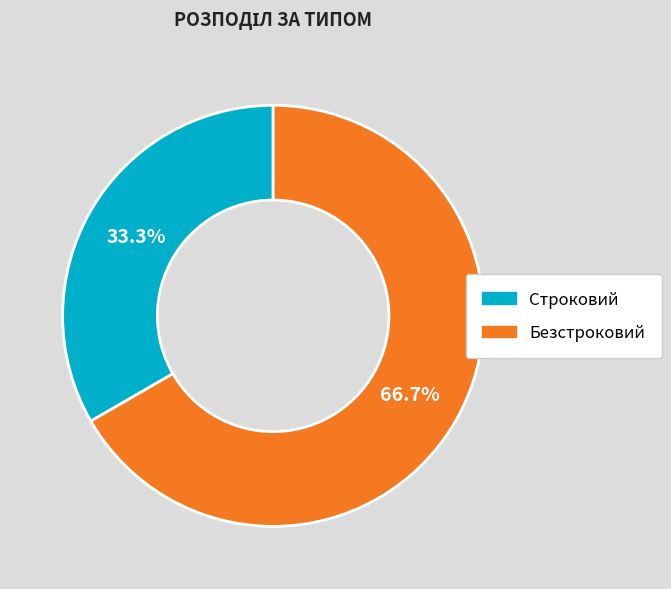

The Строковий slice represents 28% of the pie. True or false?

False